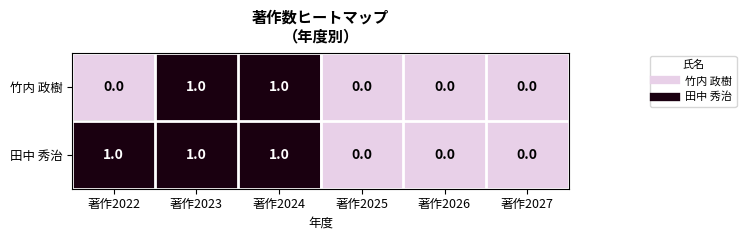

Rank the series by their average value, from lowest to highest.

竹内 政樹, 田中 秀治